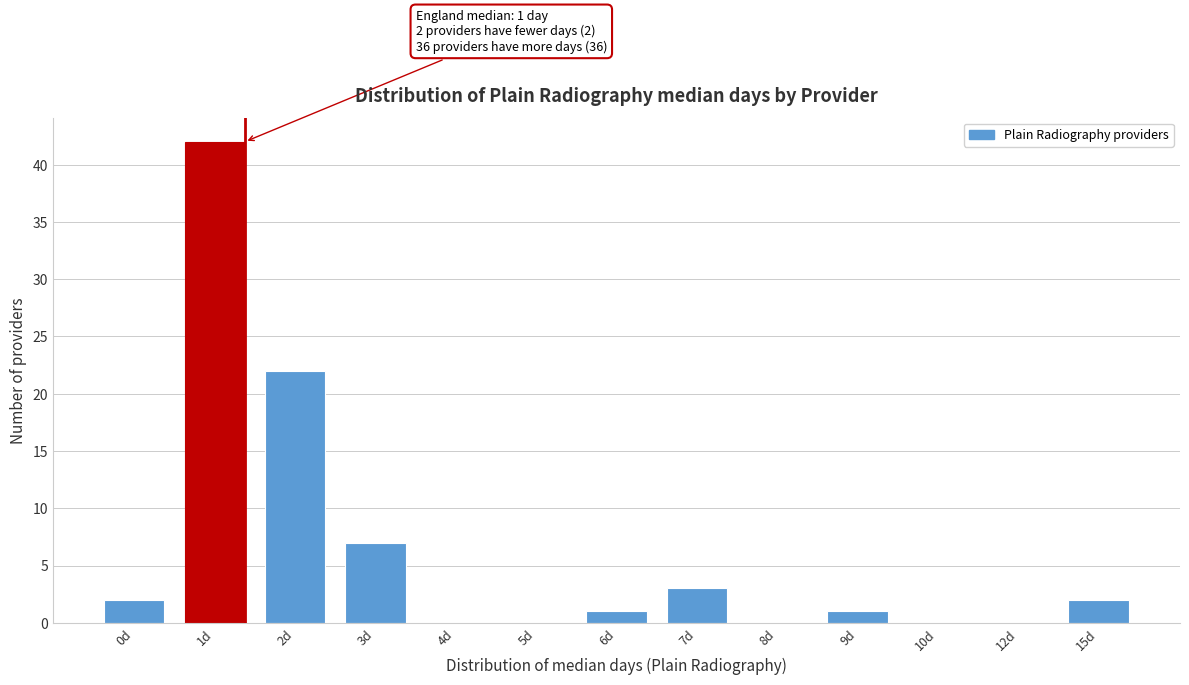

Reading right to left, extract all data points from this chart.

15d=2	12d=0	10d=0	9d=1	8d=0	7d=3	6d=1	5d=0	4d=0	3d=7	2d=22	1d=42	0d=2